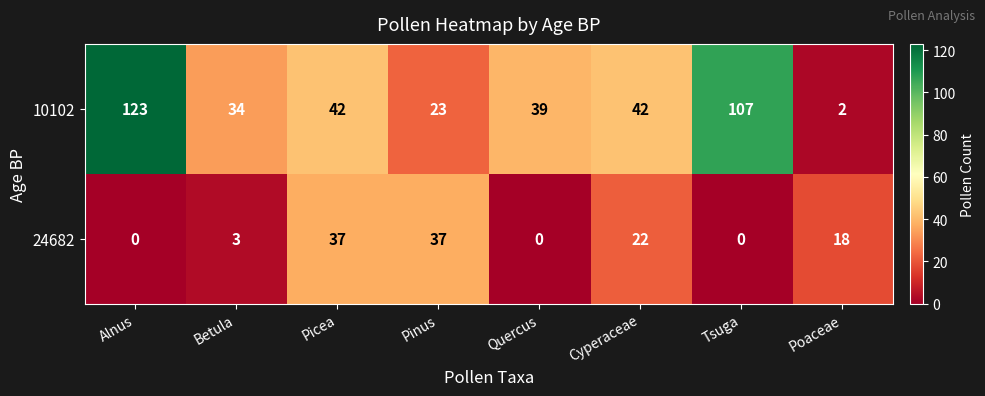

What is the sum of the 24682 values at Quercus and Picea?

37